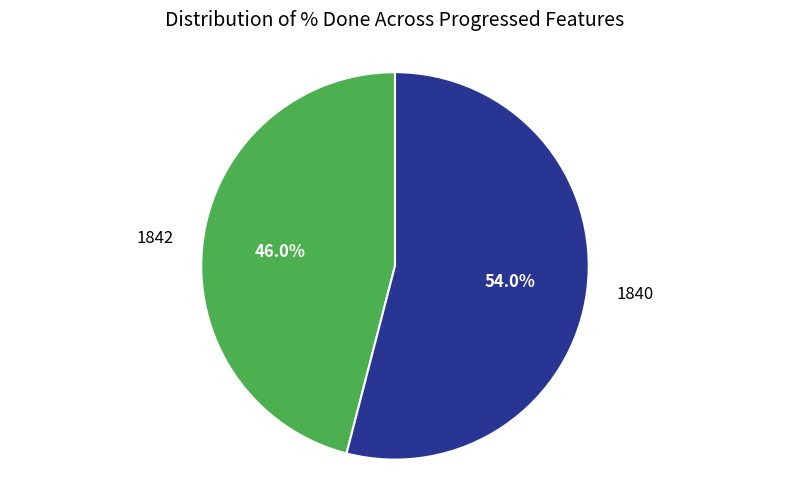

Between 1840 and 1842, which is larger?

1840